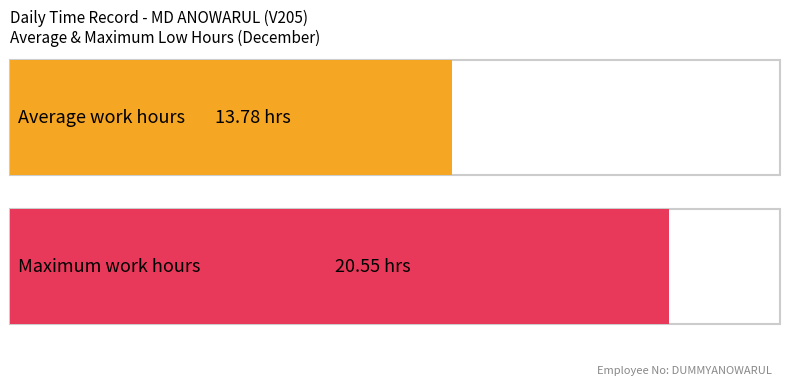

The chart shows a value of 19.8 at 15. True or false?

False